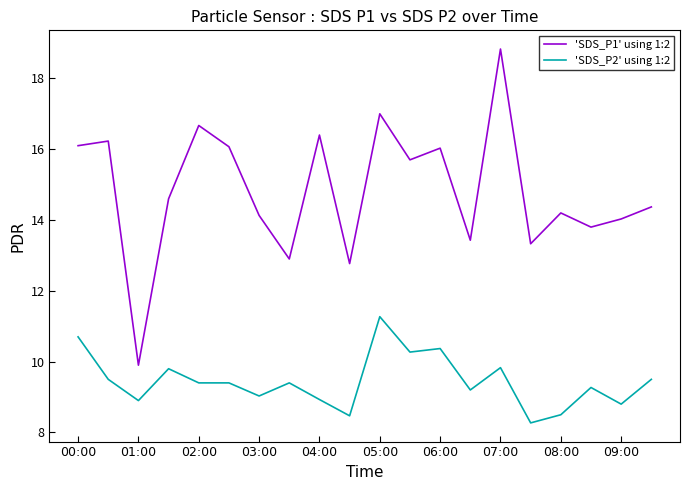

What is the sum of all 'SDS_P1' using 1:2 values?

296.5